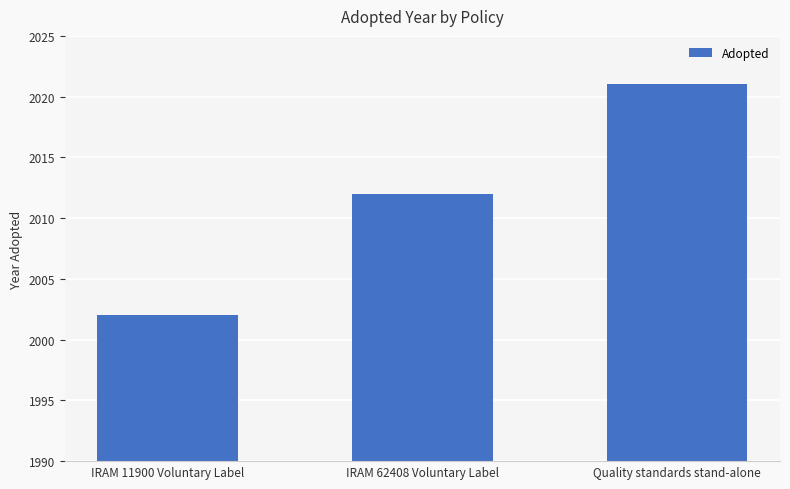

Between IRAM 11900 Voluntary Label and IRAM 62408 Voluntary Label, which is larger?

IRAM 62408 Voluntary Label